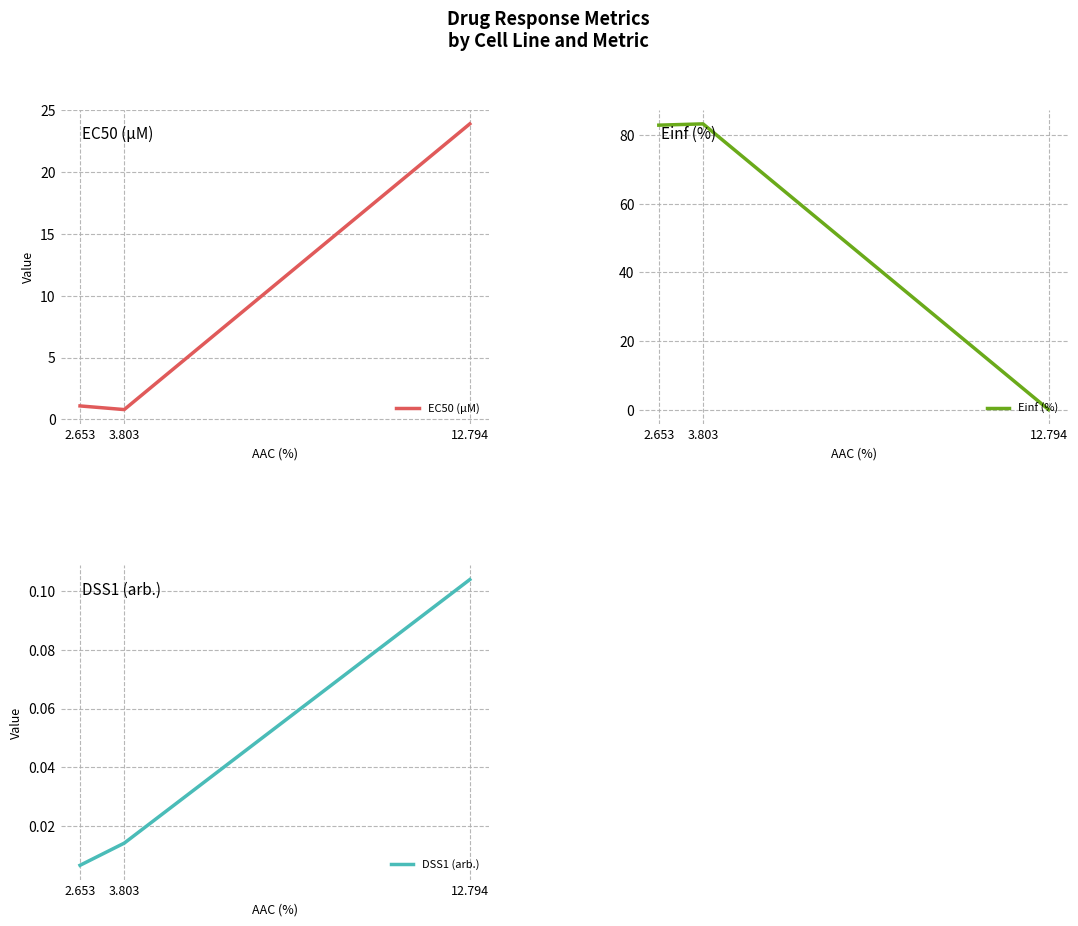

Count the number of categories in the chart.

3